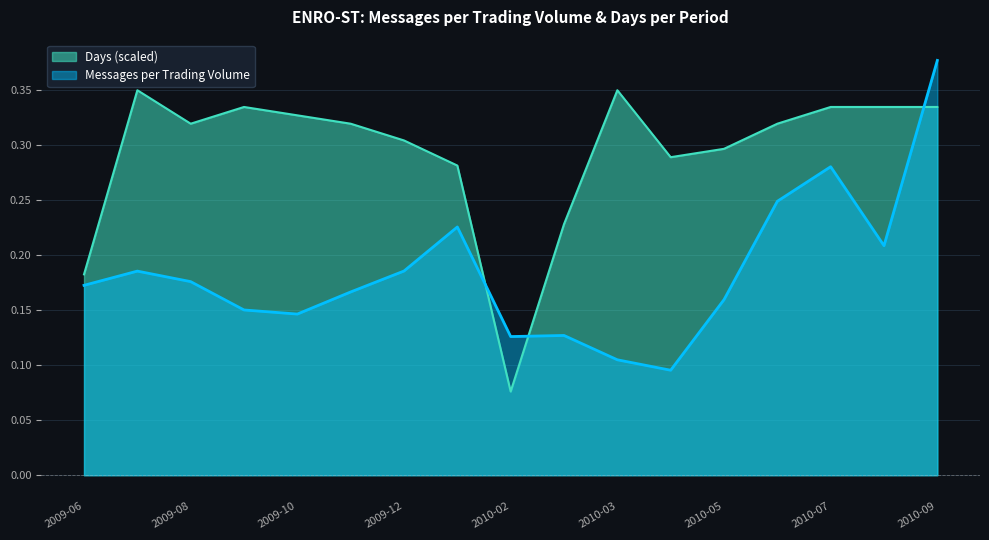

Which series changed the most between 2009-10 and 2010-02?

Days (scaled)